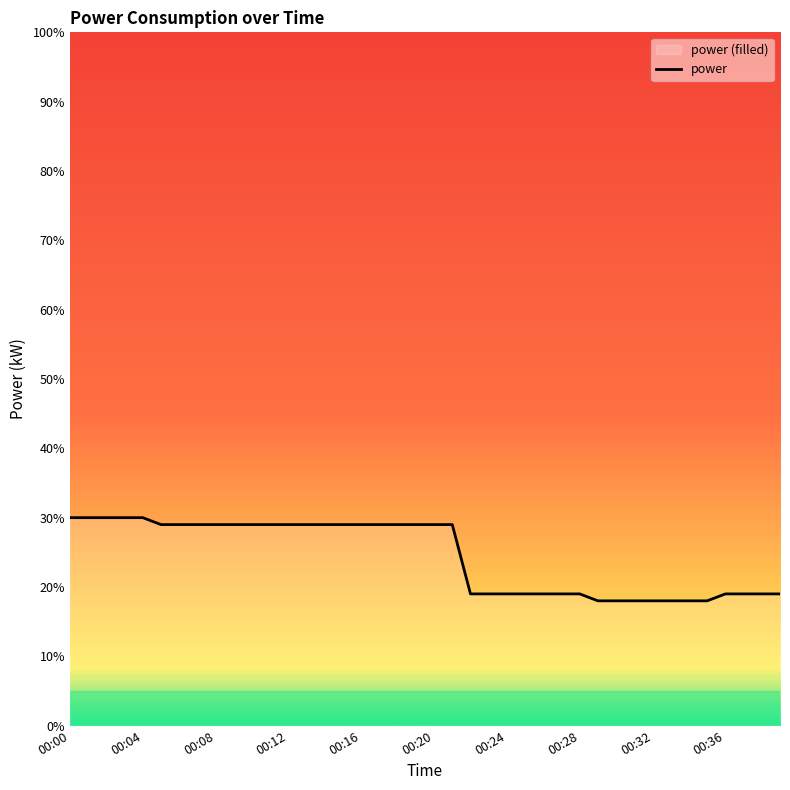

The value at 25 is 0.3. True or false?

False